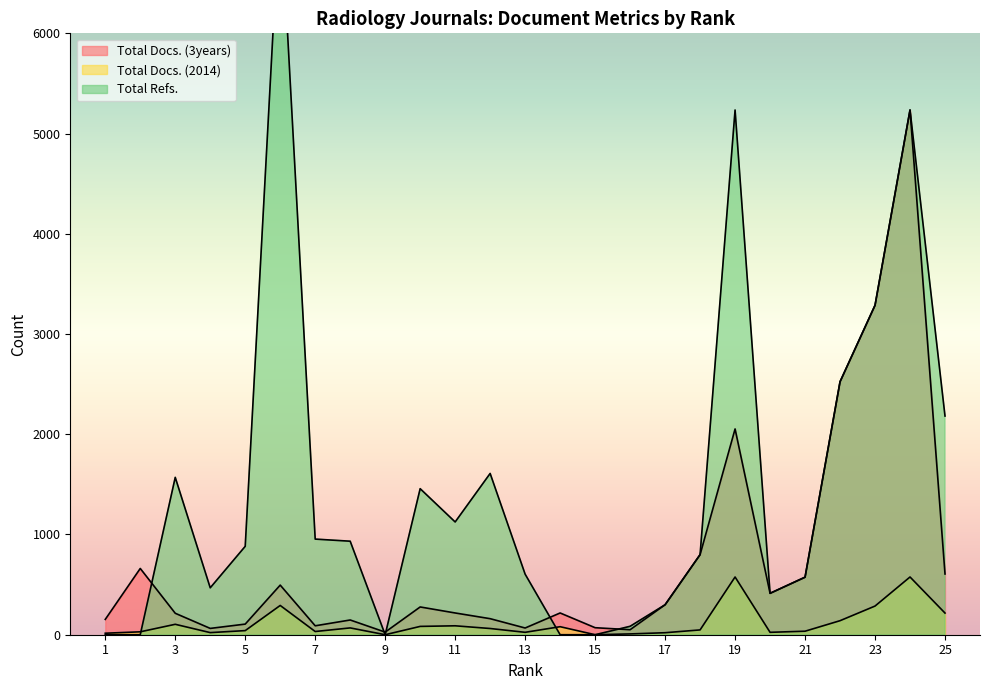

What is the spread (max minus min) of values at 9?

26